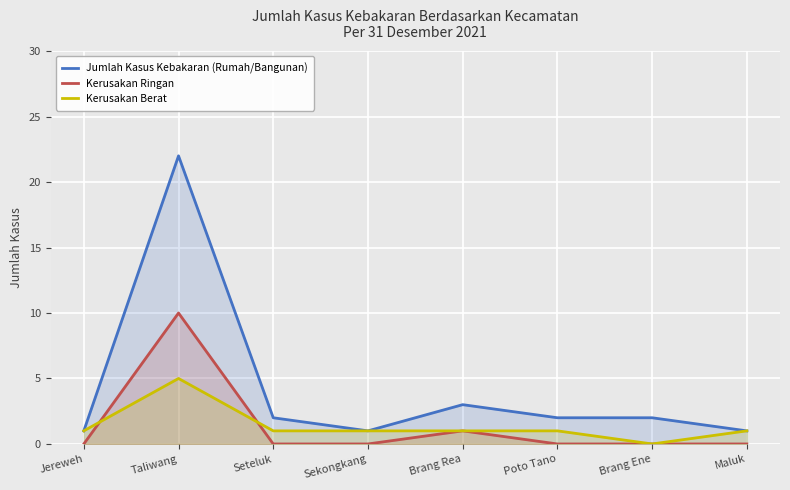

Where is Jumlah Kasus Kebakaran (Rumah/Bangunan) nearest to the value 11?

Brang Rea